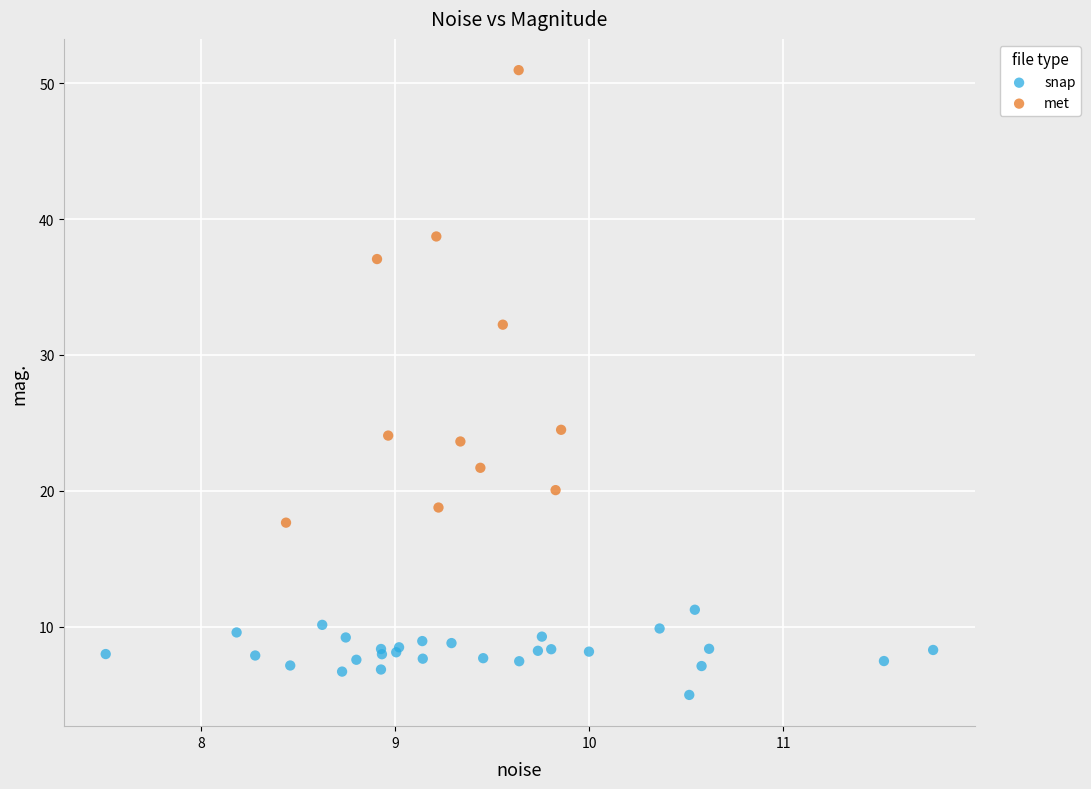

What are all the series names shown in the legend?

snap, met